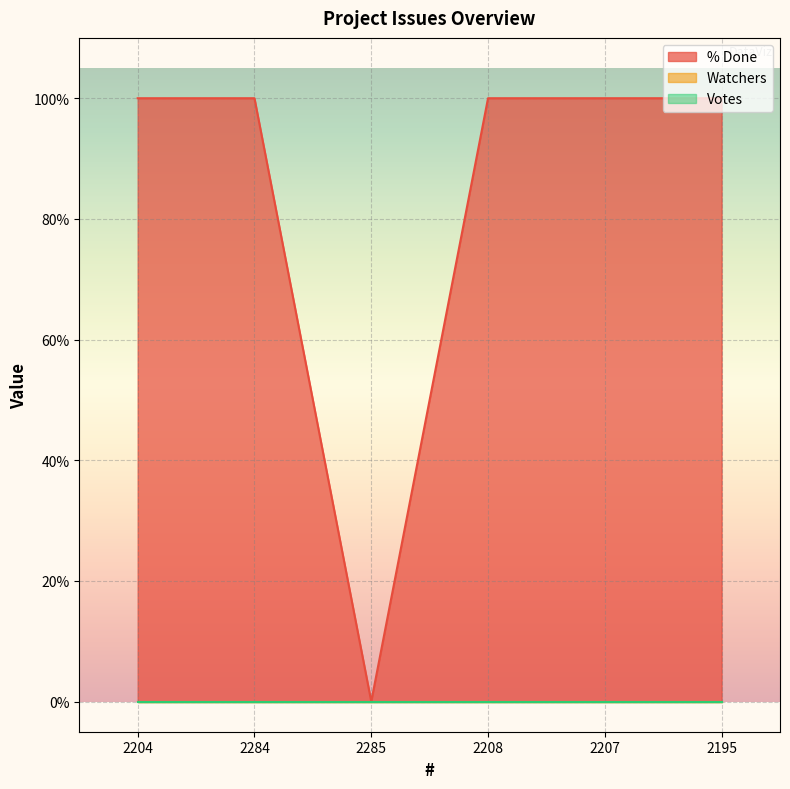

The Votes series shows 0 at 2284. True or false?

True